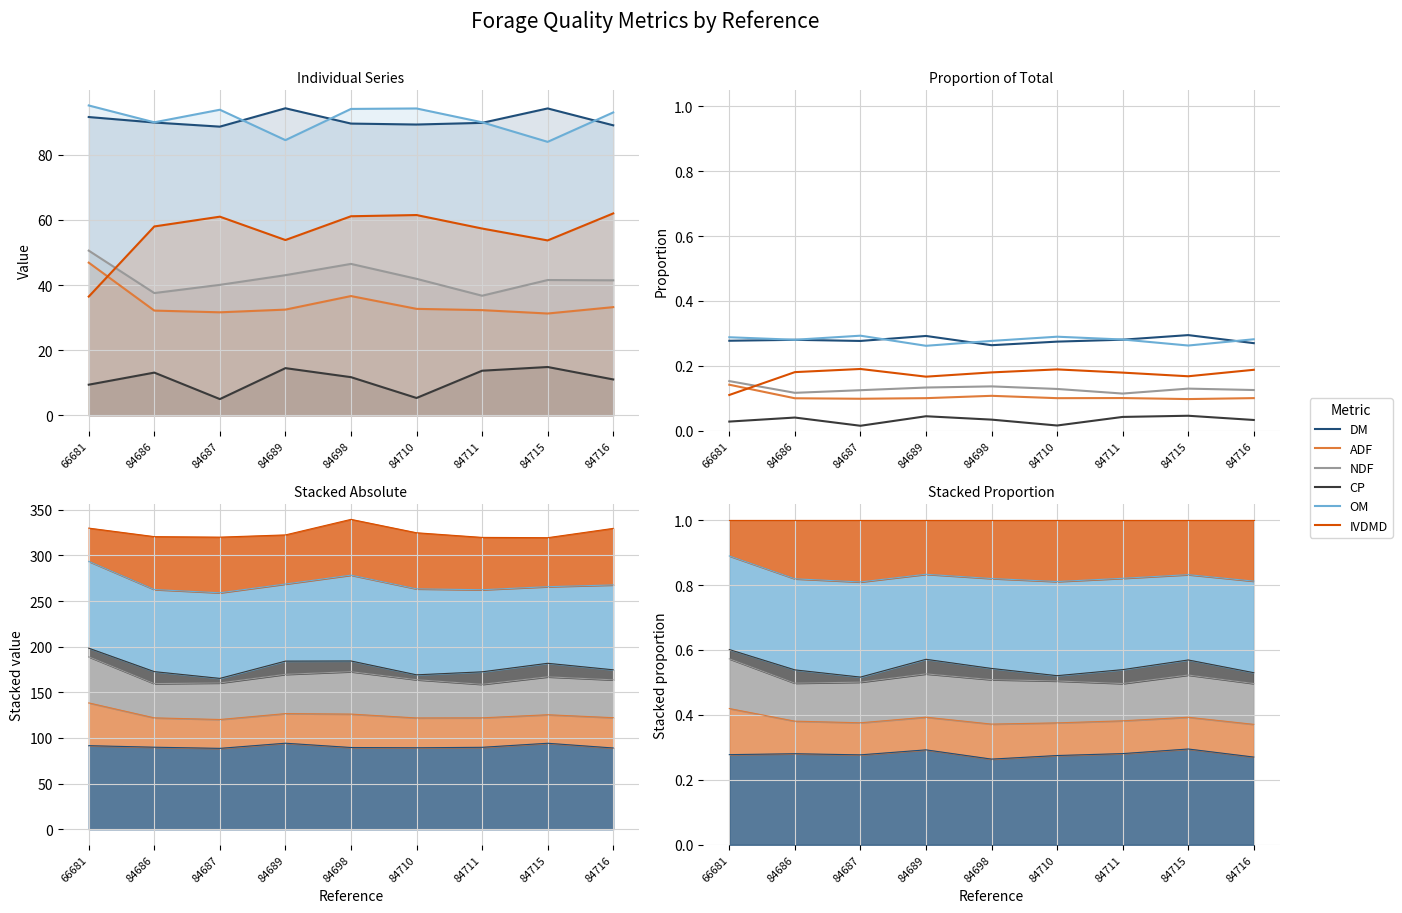

At how many categories does at least one series exceed 0?

9